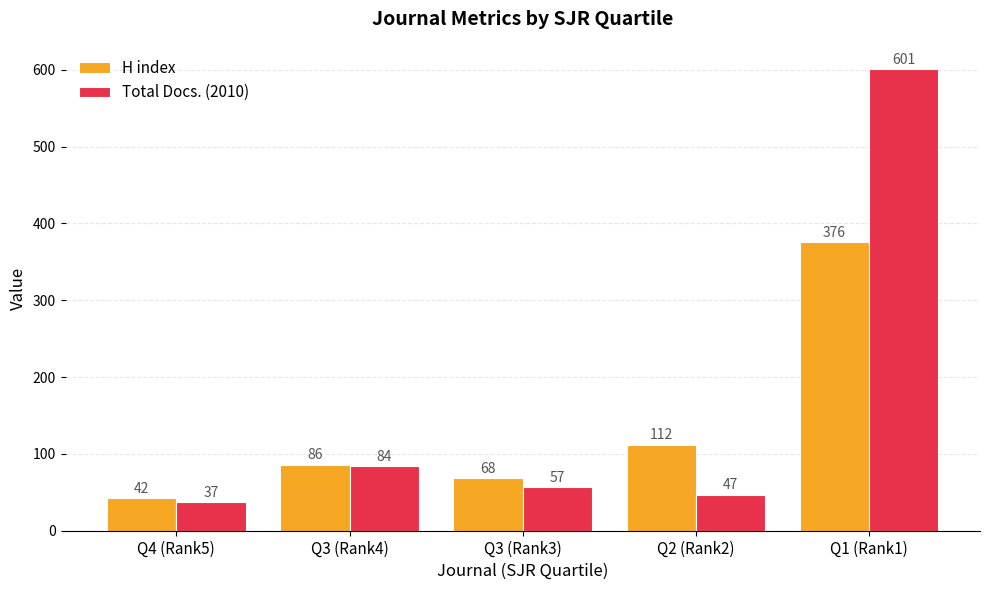

Which series has the largest total across all categories?

Total Docs. (2010)